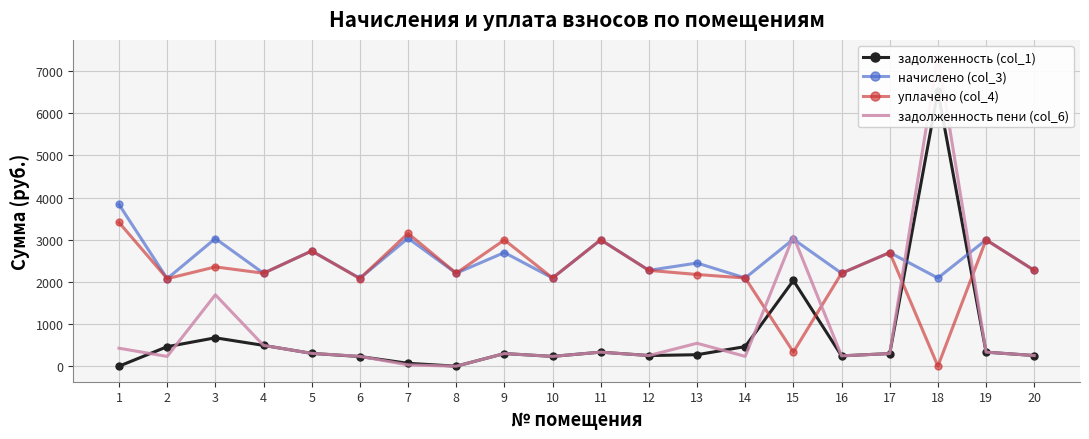

Reading left to right, extract all data points from this chart.

задолженность (col_1): 0.0	462.6	673.2	493.3	303.7	229.1	68.4	0.0	299.5	232.1	333.1	252.5	271.8	464.8	2032.5	245.0	299.5	6522.1	333.1	252.5
начислено (col_3): 3835.9	2076.6	3028.0	2204.9	2733.5	2084.0	3035.5	2204.9	2695.7	2091.6	2997.7	2272.9	2446.6	2091.6	3012.8	2204.9	2695.7	2091.6	2997.7	2272.9
уплачено (col_4): 3409.7	2076.1	2355.1	2205.2	2733.5	2079.2	3150.0	2204.9	2995.2	2091.6	2997.7	2272.9	2174.7	2091.6	335.0	2204.9	2695.7	0.0	2997.7	2272.9
задолженность пени (col_6): 426.2	231.2	1694.1	493.3	303.7	234.0	30.2	0.0	299.8	232.4	333.1	252.5	543.7	232.4	3082.9	245.0	299.5	7371.3	333.1	252.5